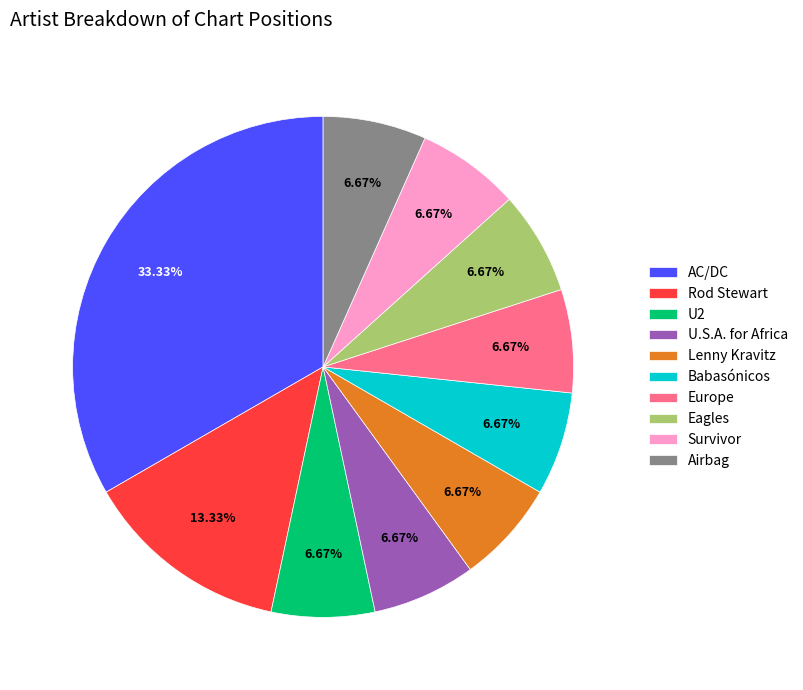

How many slices are in this pie chart?

10